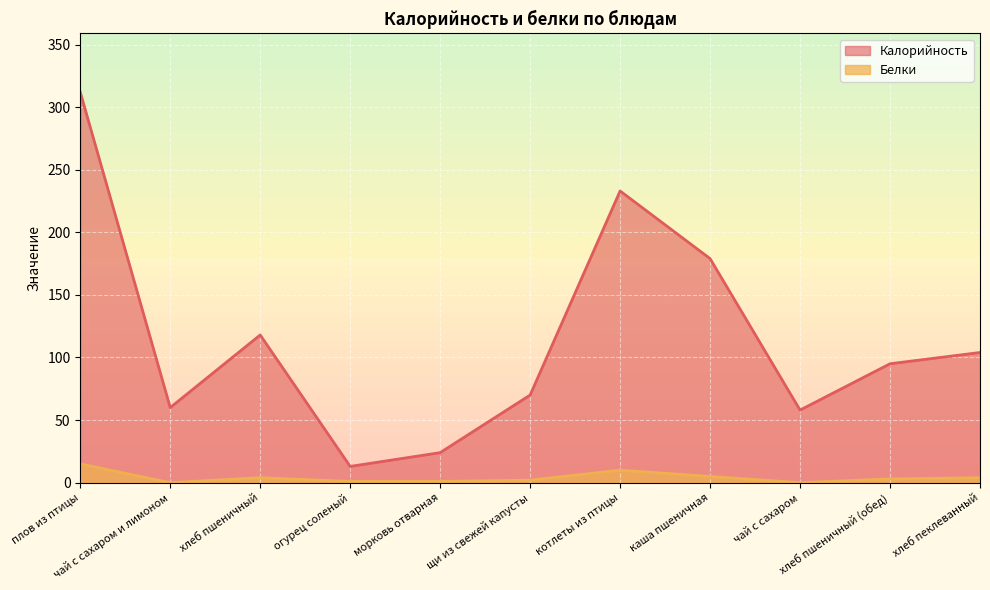

The Калорийность series shows 24 at морковь отварная. True or false?

True